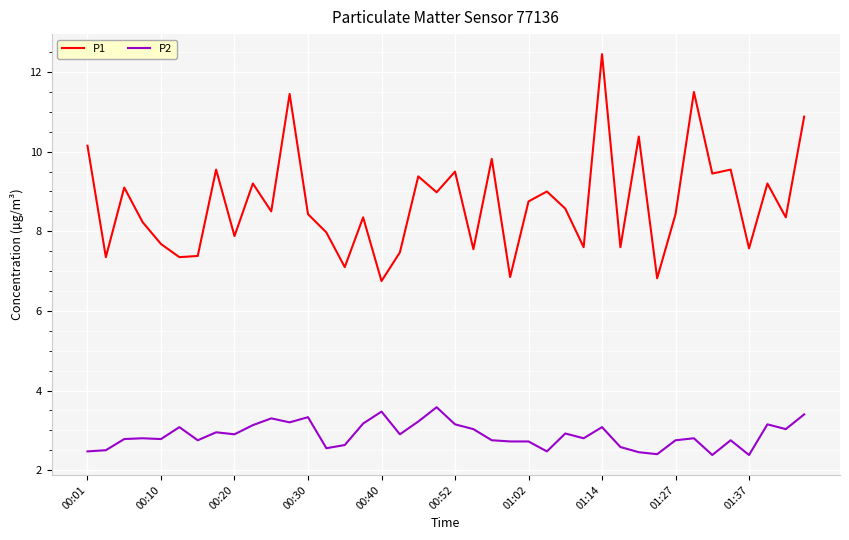

What are all the series names shown in the legend?

P1, P2